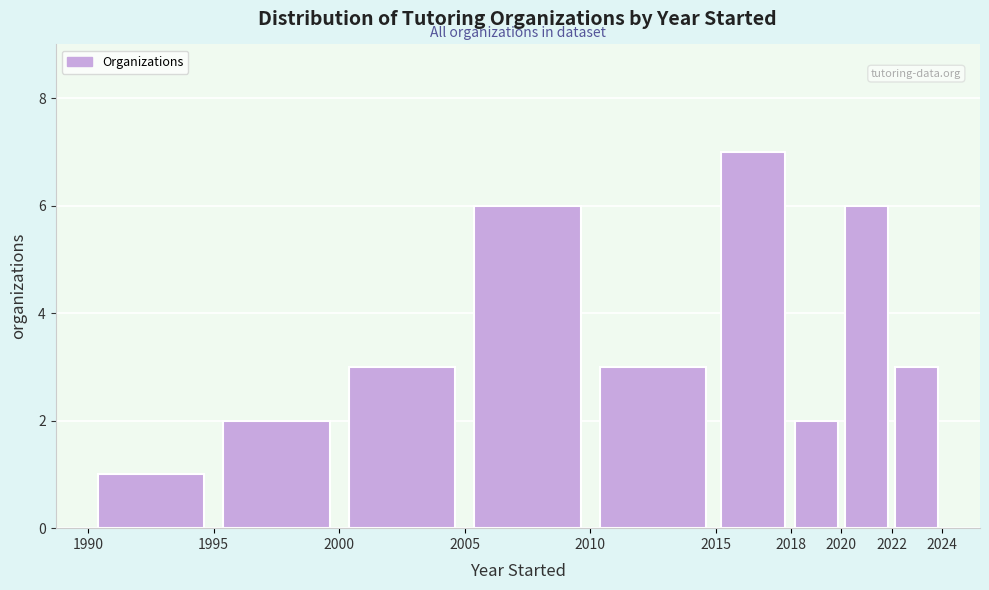

Reading left to right, transcribe this chart: for each bar, give the range it covers on the x-axis and its height. The values are not printed on the chart, so give them approximately, as read against the axis.

1990 to 1995: 1
1995 to 2000: 2
2000 to 2005: 3
2005 to 2010: 6
2010 to 2015: 3
2015 to 2018: 7
2018 to 2020: 2
2020 to 2022: 6
2022 to 2024: 3